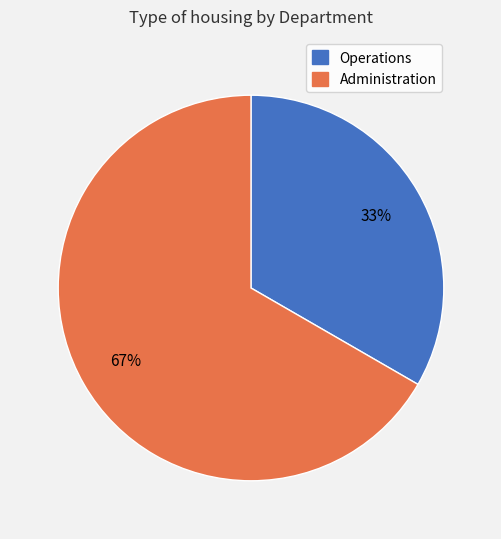

Is there a majority slice in this chart?

Yes